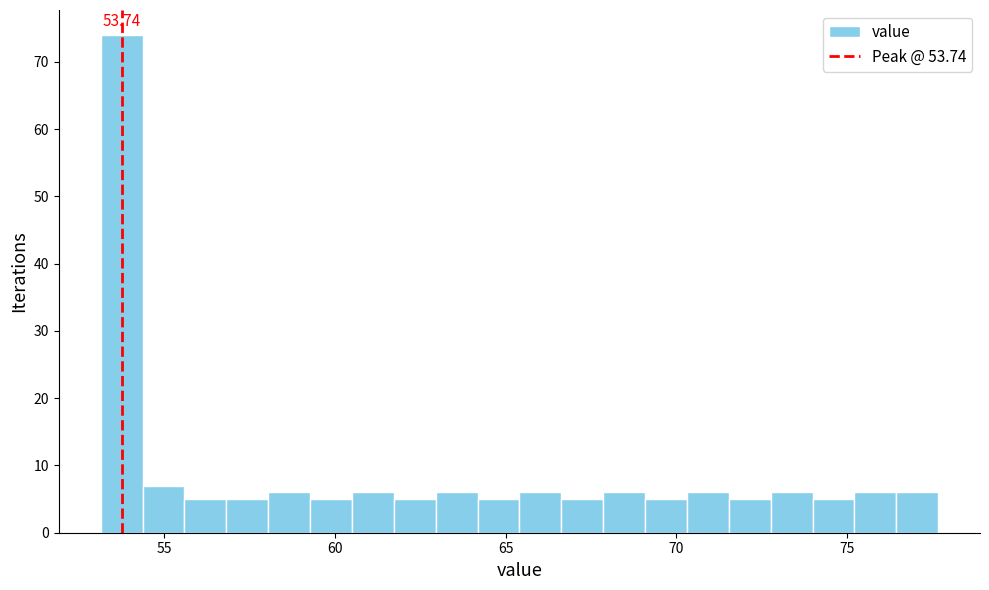

Around what value on the x-axis is the tallest bar? Give the approximate position of its centre, as read against the axis.

53.5